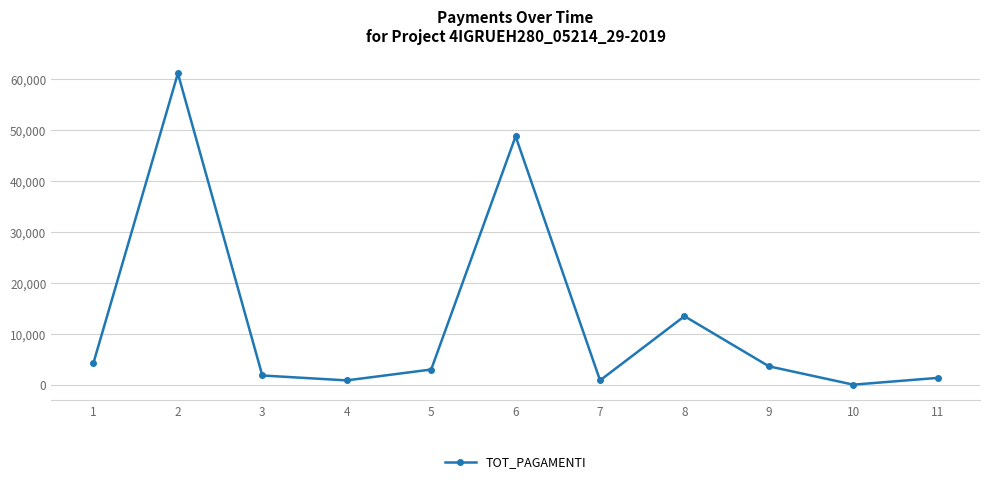

What is the average value?

12642.7